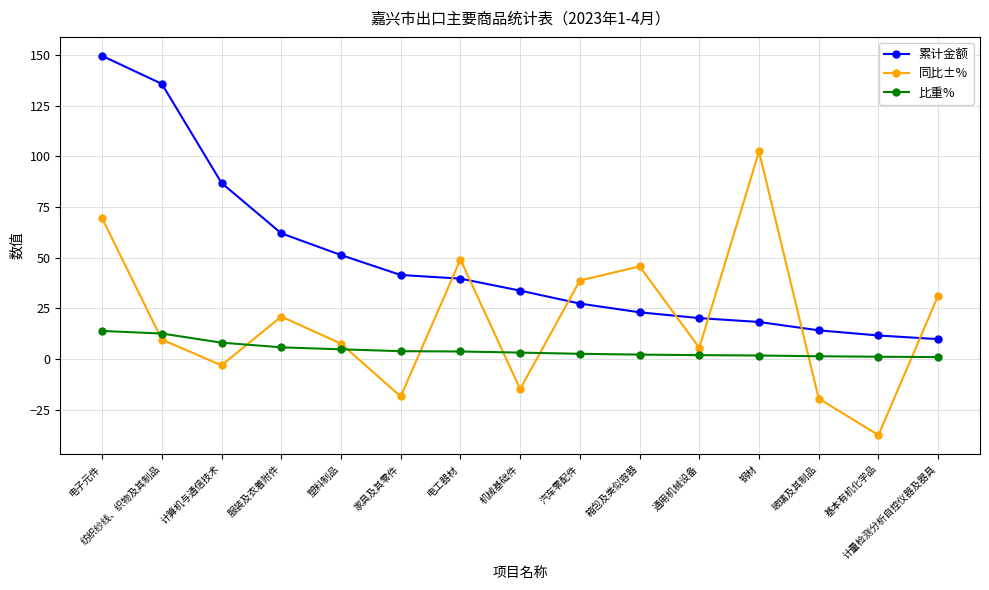

Which series has the largest total across all categories?

累计金额